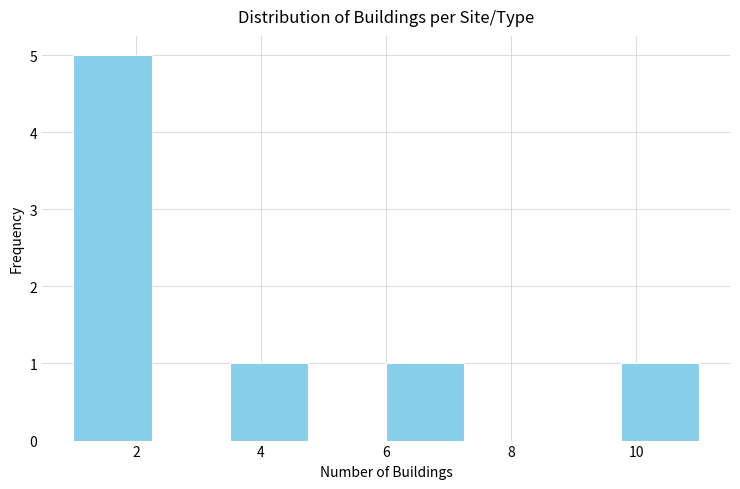

Reading left to right, transcribe this chart: for each bar, give the range it covers on the x-axis and its height. Neither the bar edges nor the heights are printed on the chart, so give them approximately, as read against the axes.

1.00 to 2.25: 5
2.25 to 3.50: 0
3.50 to 4.75: 1
4.75 to 6.00: 0
6.00 to 7.25: 1
7.25 to 8.50: 0
8.50 to 9.75: 0
9.75 to 11.00: 1